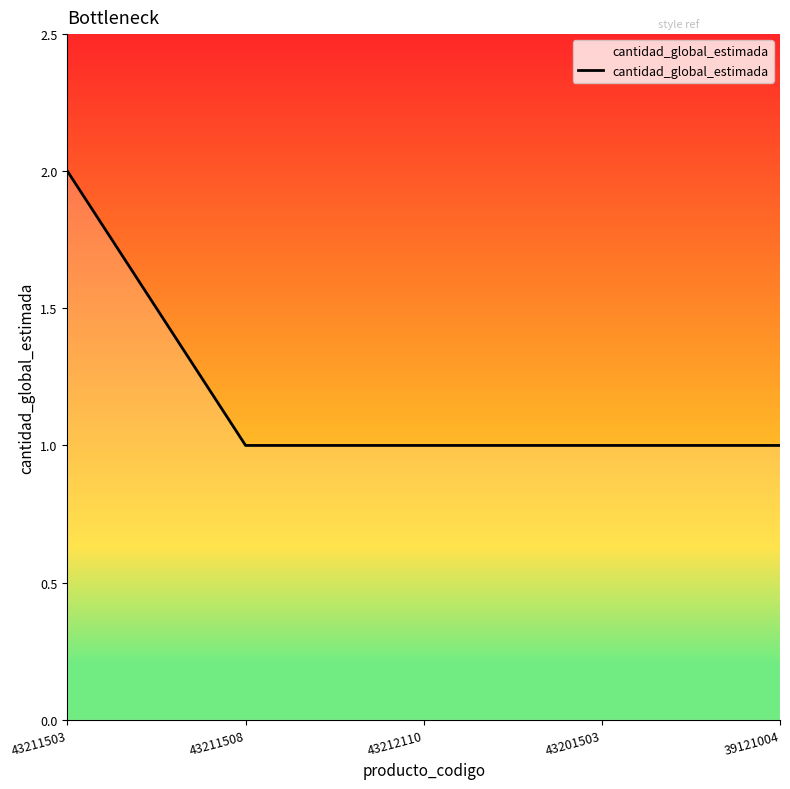

Which has a higher value, 43211503 or 43201503?

43211503